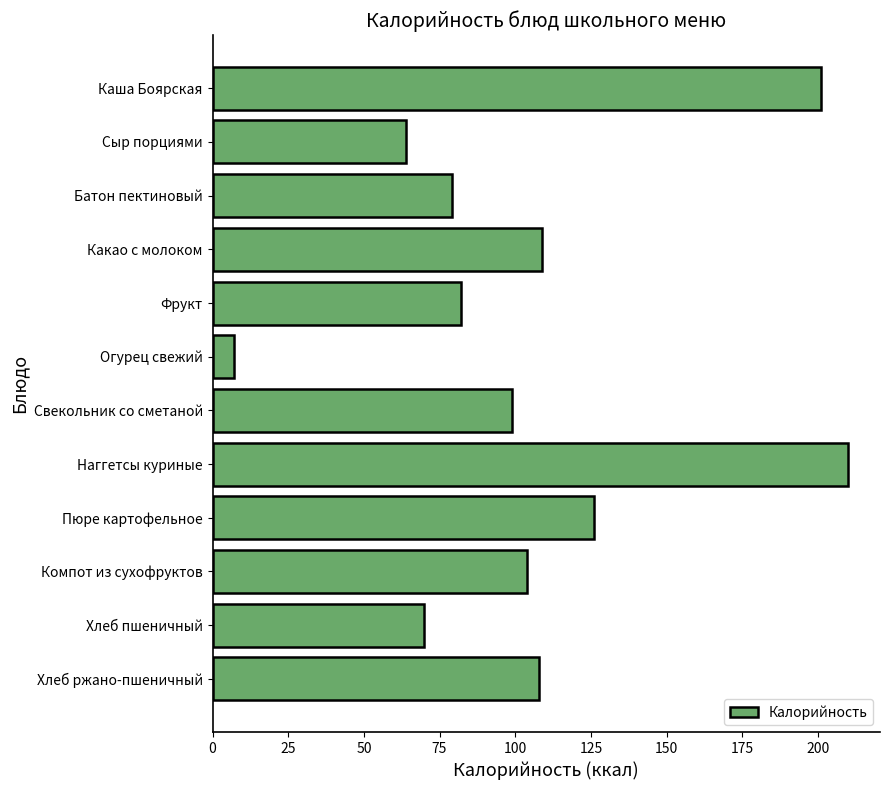

What is the change in value from Наггетсы куриные to Хлеб ржано-пшеничный?

-102